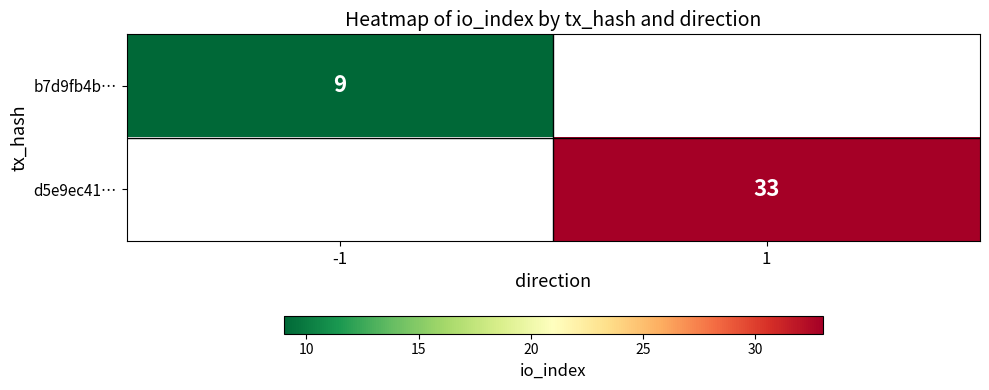

Is it true that d5e9ec41… equals 33 at 1?

True